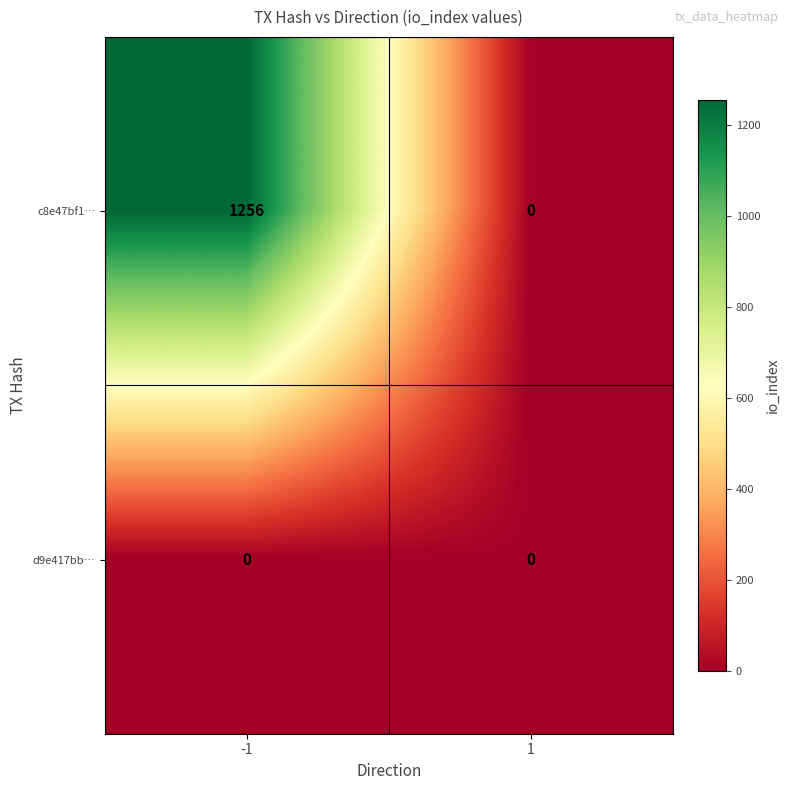

Between -1 and 1, which series saw the biggest shift?

c8e47bf1…